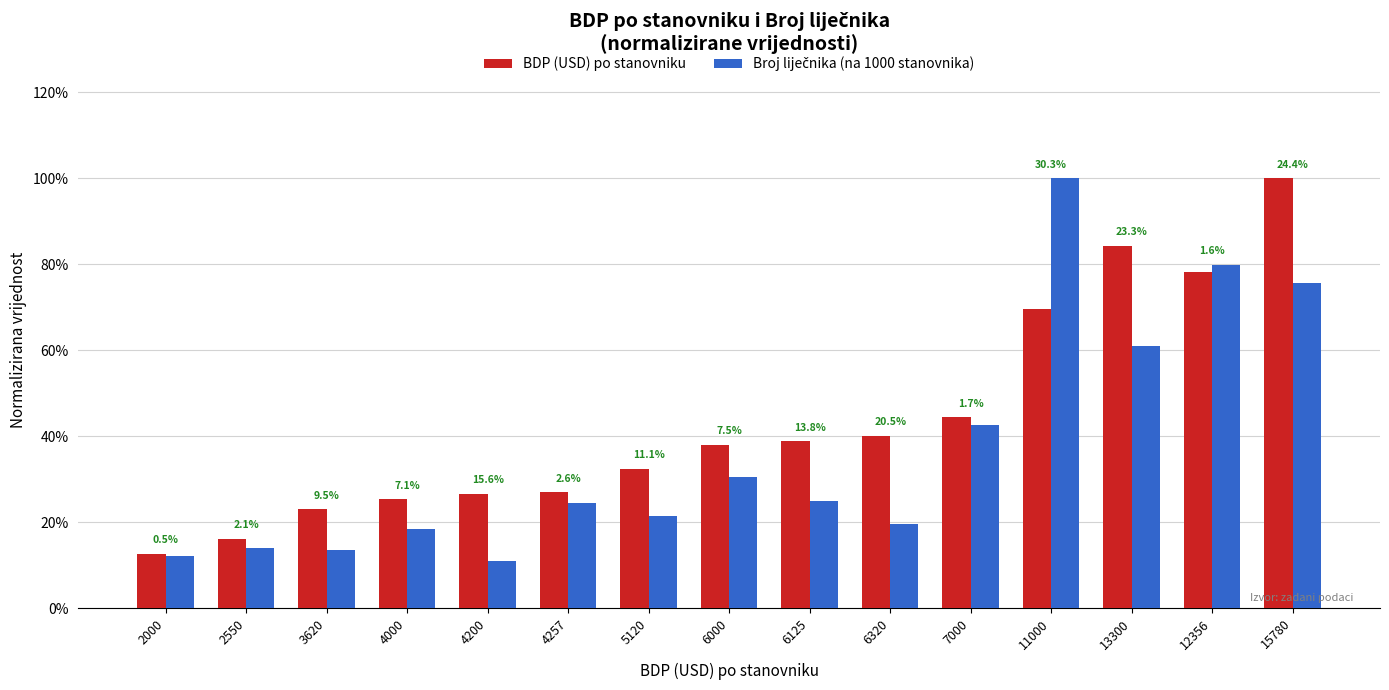

Is the value of Broj liječnika (na 1000 stanovnika) at 7000 greater than the value of BDP (USD) po stanovniku at 13300?

No